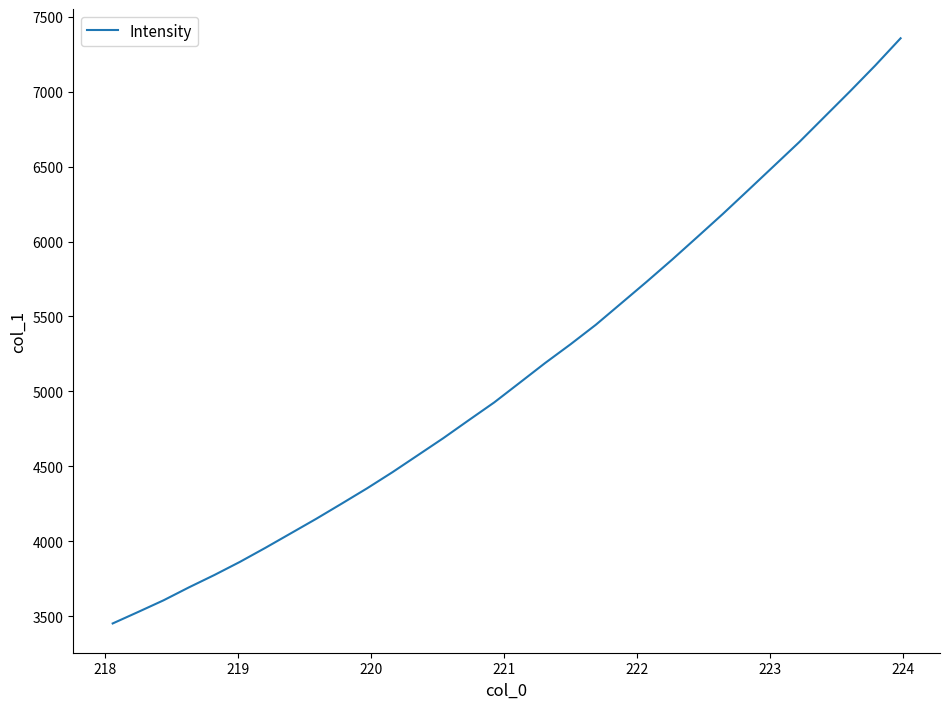

What is the greatest value displayed?

7356.8